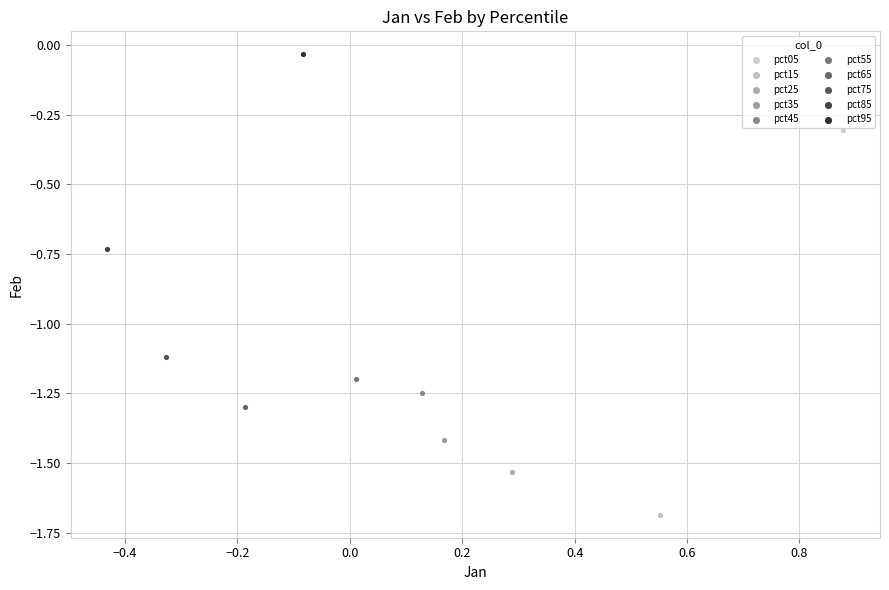

Which series reaches the maximum Y coordinate?

pct95